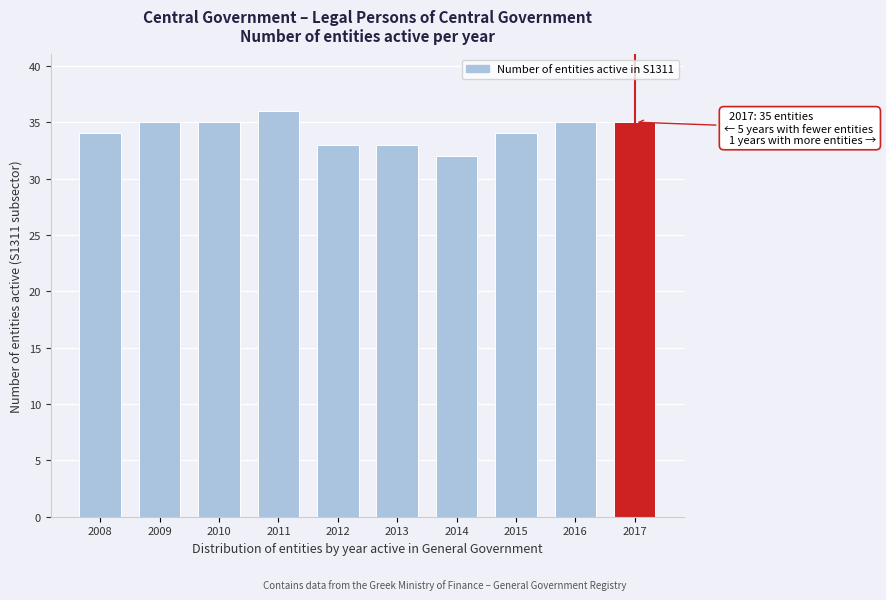

Reading left to right, transcribe all the data shown in this chart.

34	35	35	36	33	33	32	34	35	35